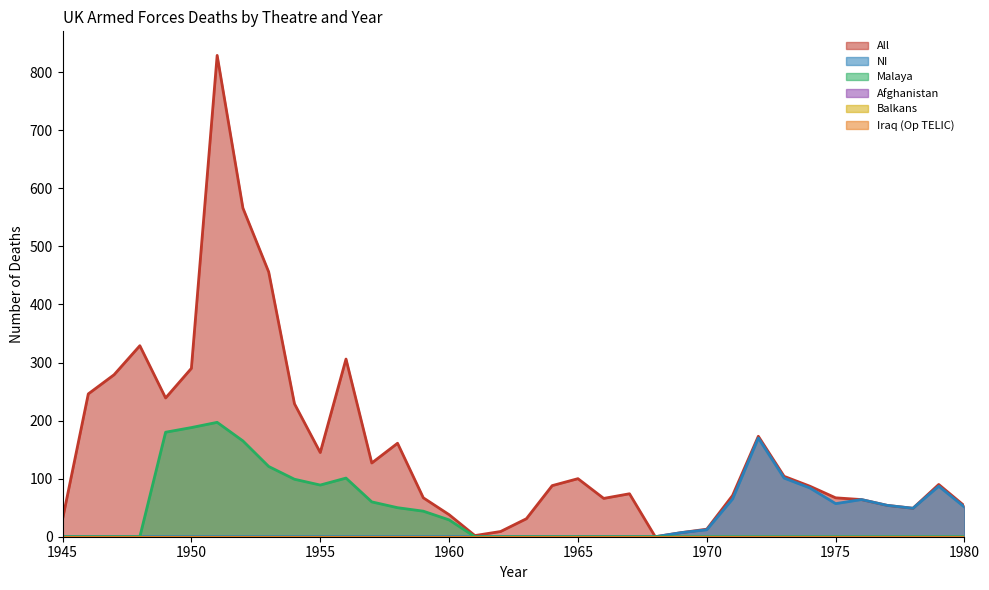

How many values in the All series are below 88?

18